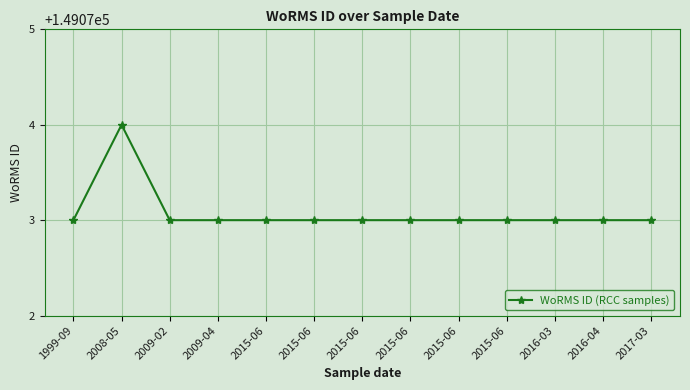

Is this an area chart (filled region under the line)?

No